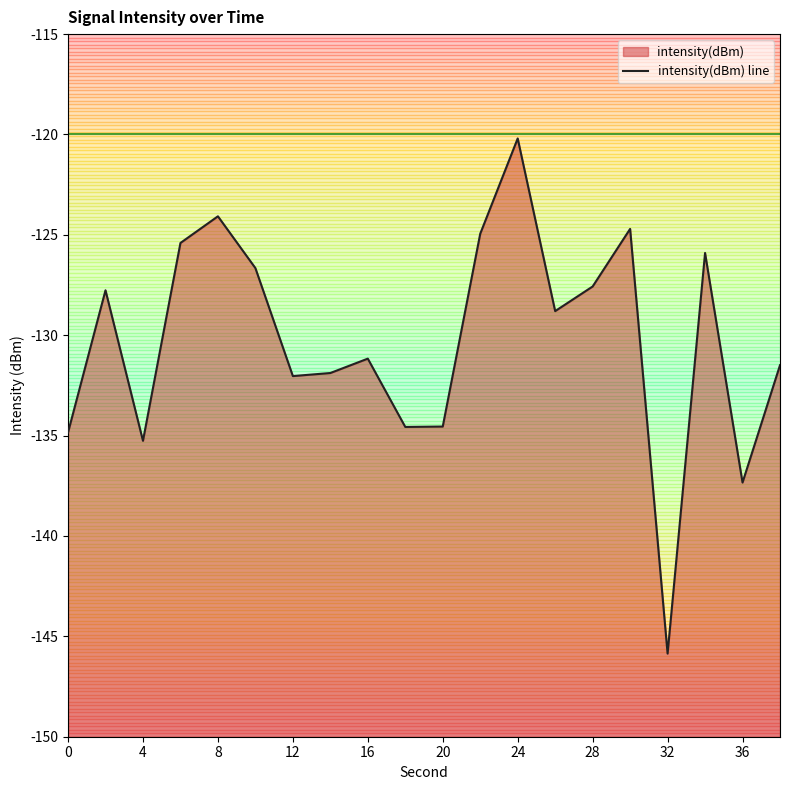

What is the smallest value displayed?

-145.9